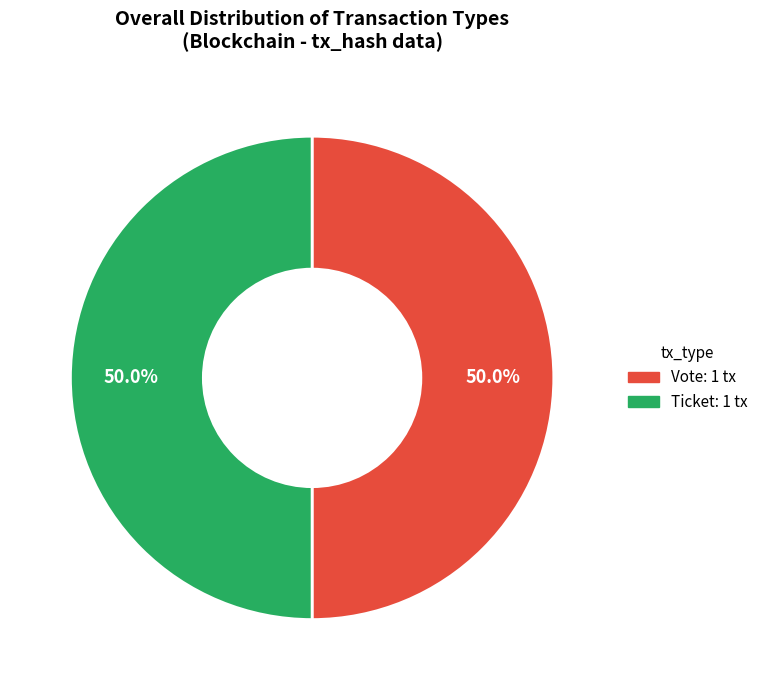

To the nearest percent, what is the average slice percentage?

50%